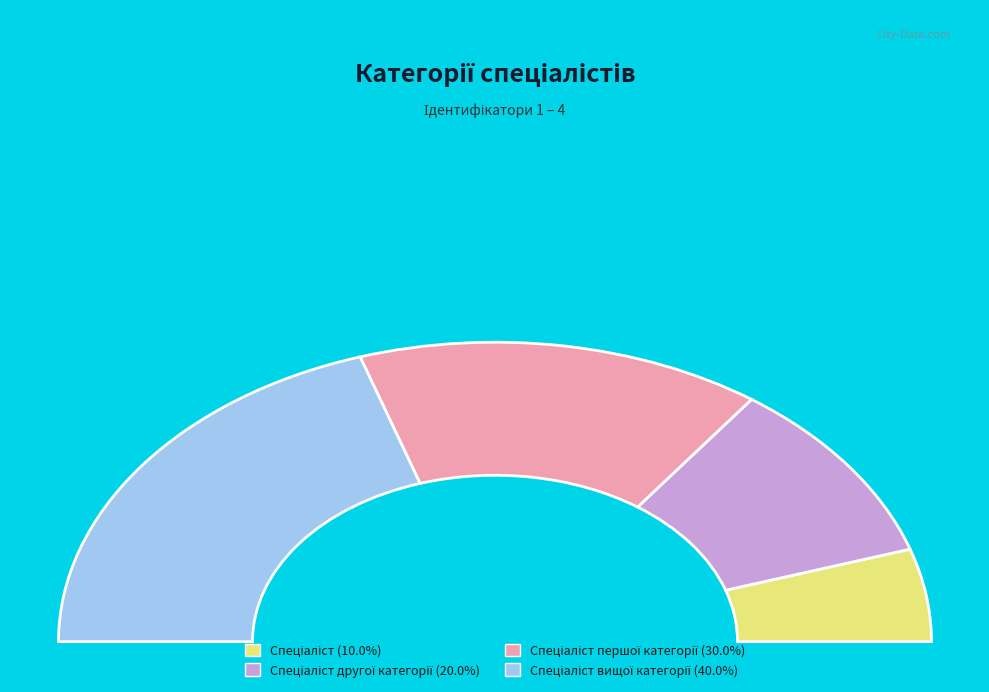

Combined, what portion of the pie is Спеціаліст першої категорії and Спеціаліст вищої категорії?

70.0%